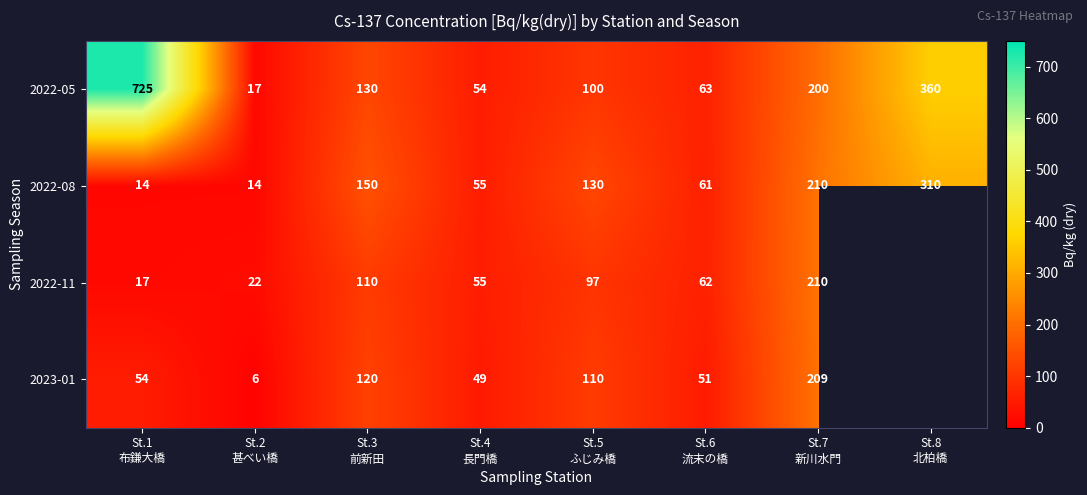

What is the highest value of the 2022-05 series?

725